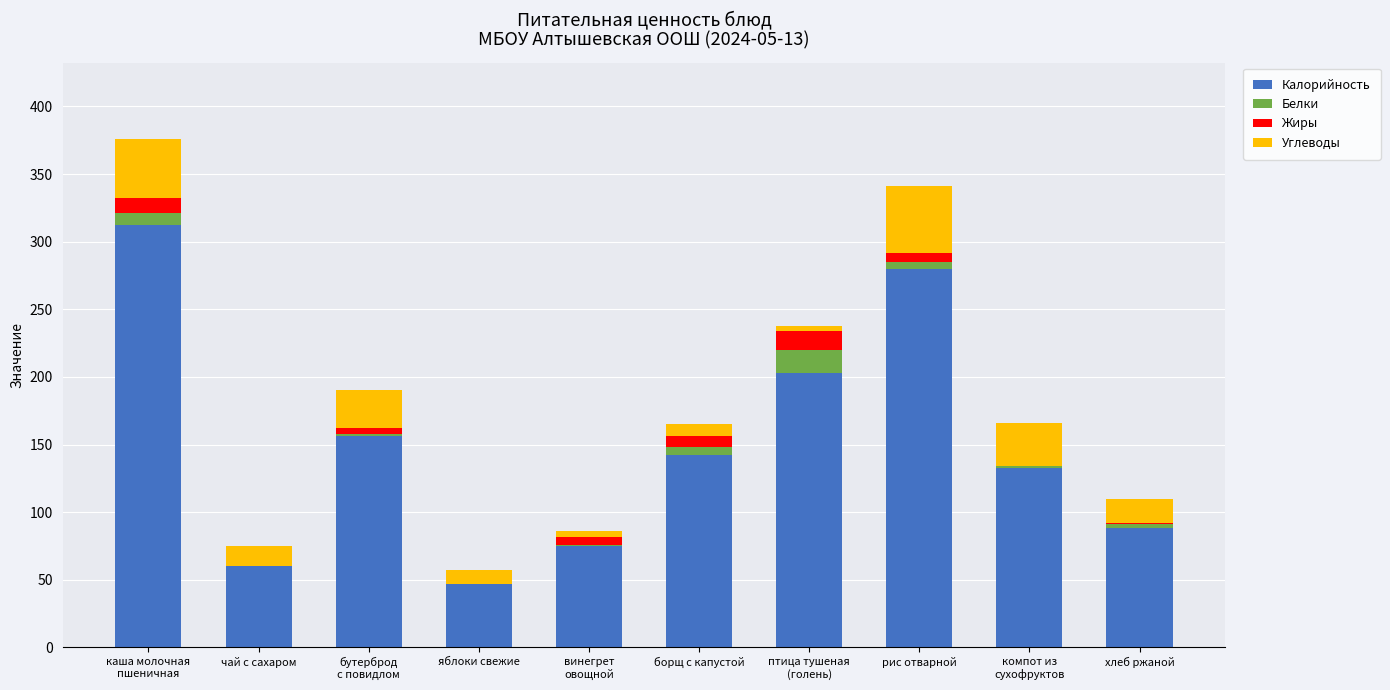

Count the number of categories in the chart.

10